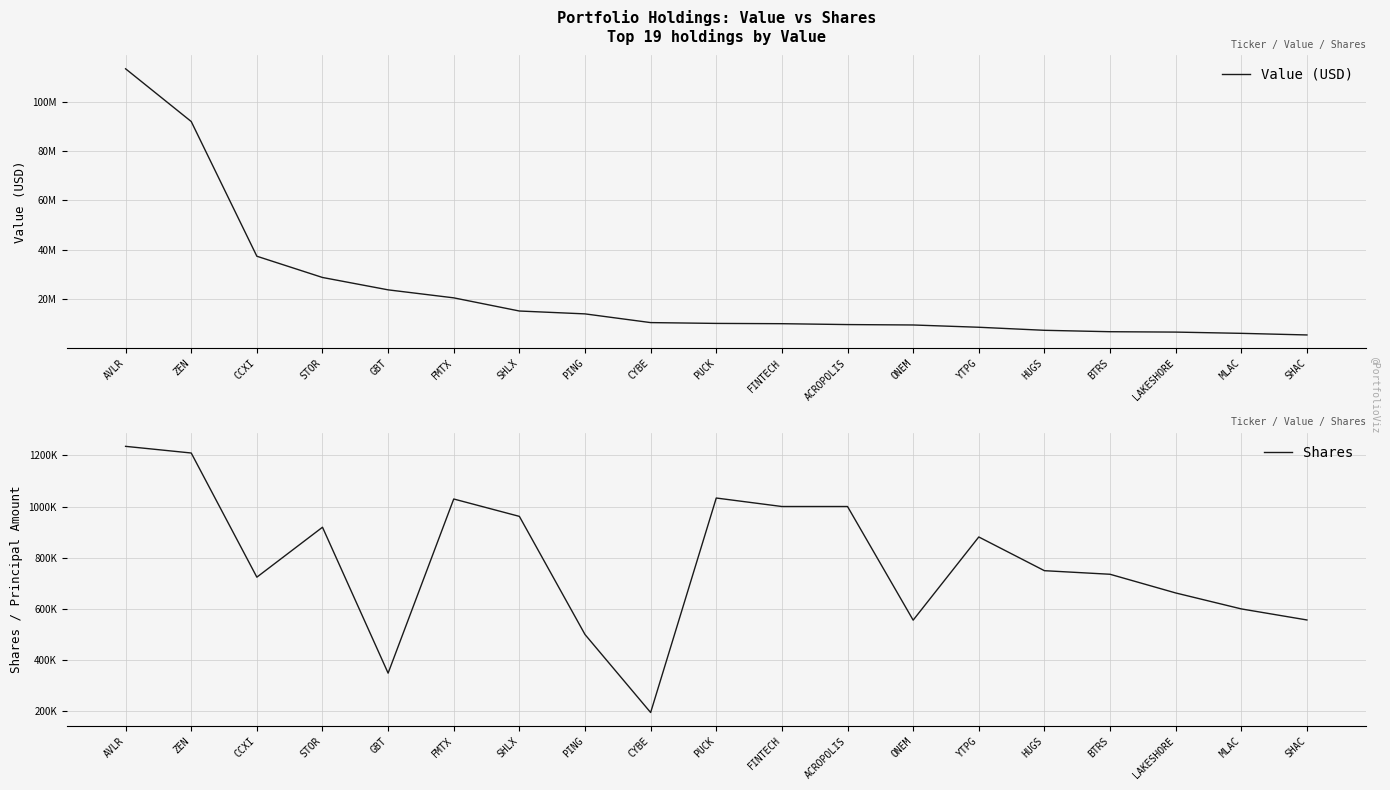

List the labels in order of Value (USD) value, largest first.

AVLR, ZEN, CCXI, STOR, GBT, FMTX, SHLX, PING, CYBE, PUCK, FINTECH, ACROPOLIS, ONEM, YTPG, HUGS, BTRS, LAKESHORE, MLAC, SHAC